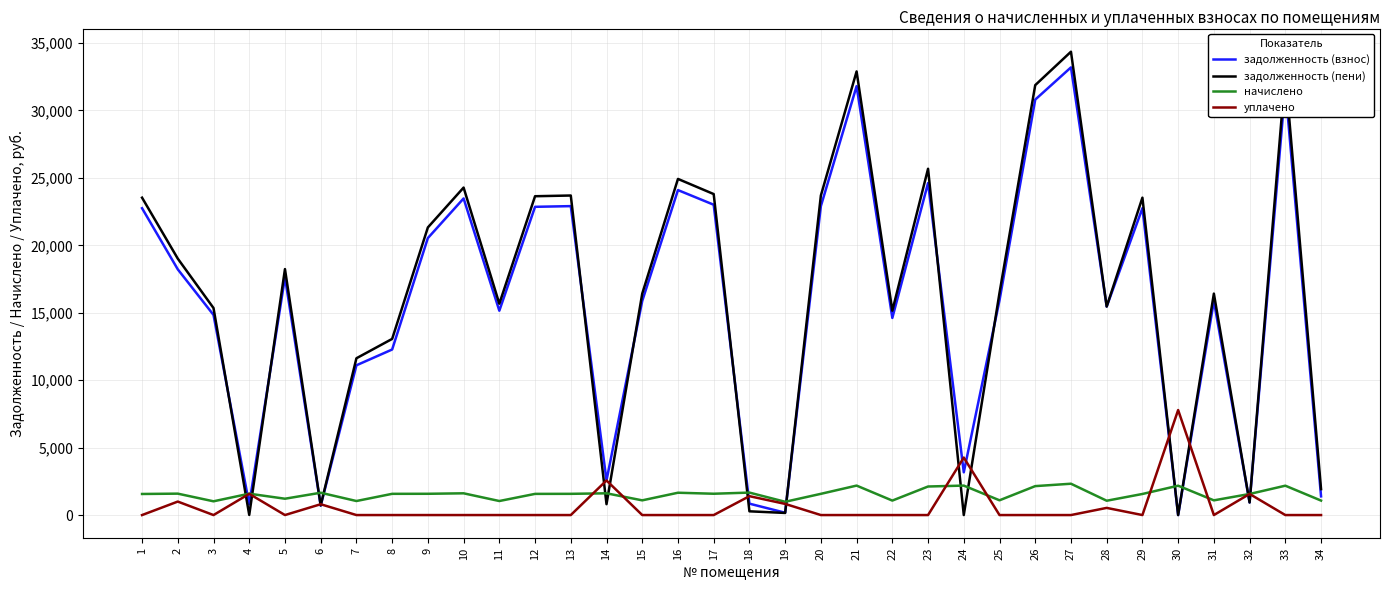

How many values in the задолженность (взнос) series exceed 15925?

17